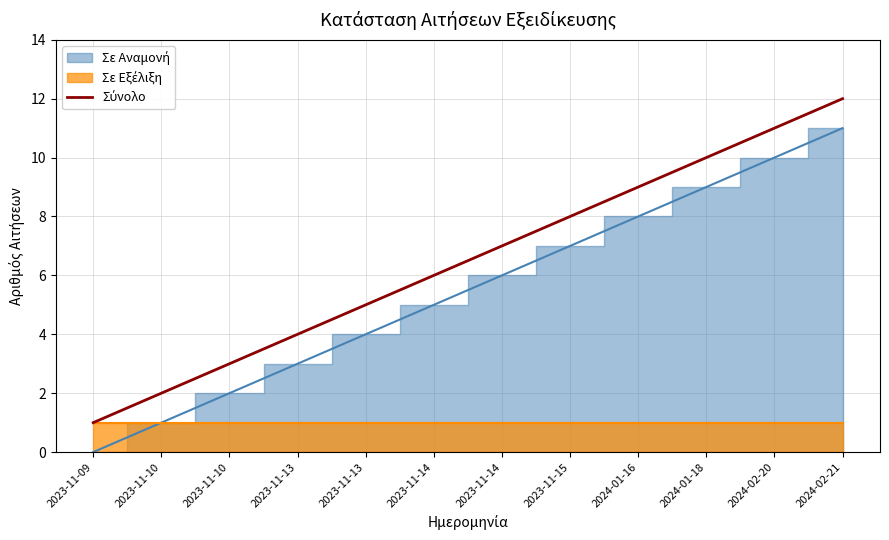

Rank the categories by value from highest to lowest.

2024-02-21, 2024-02-20, 2024-01-18, 2024-01-16, 2023-11-15, 2023-11-14, 2023-11-14, 2023-11-13, 2023-11-13, 2023-11-10, 2023-11-10, 2023-11-09